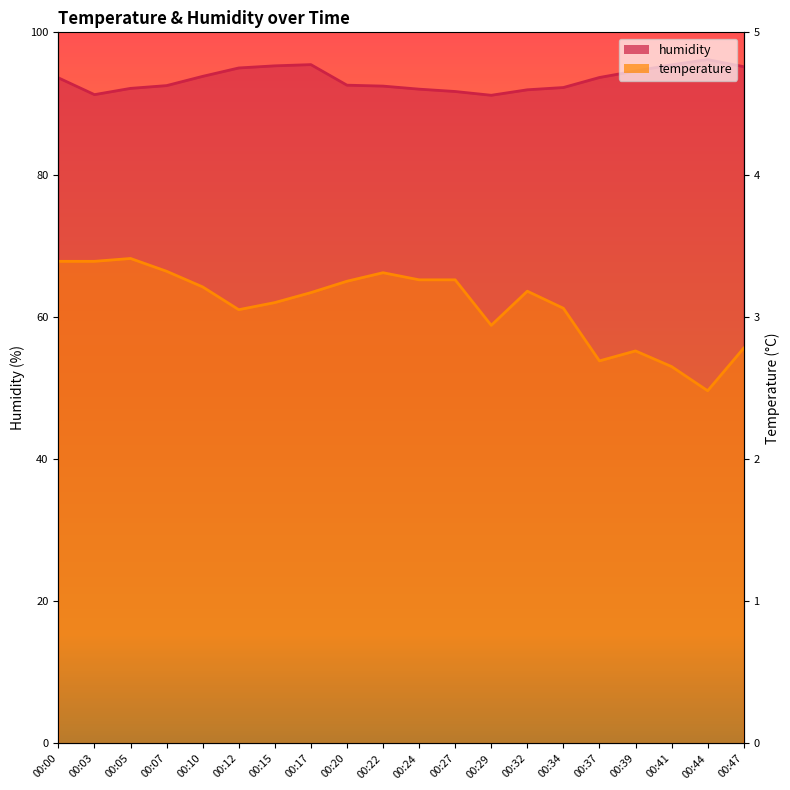

What is the value of the humidity point at the 8th from the left?

95.5